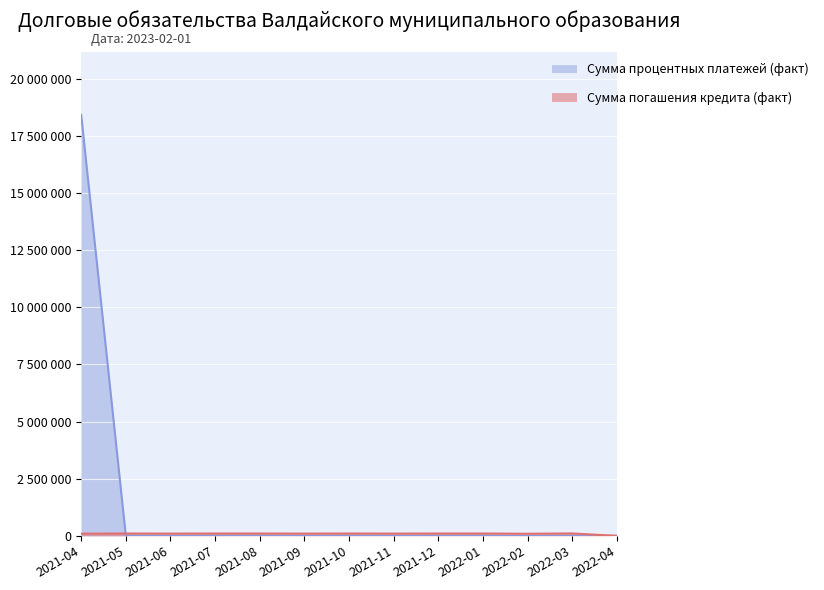

How many values in the Сумма погашения кредита (факт) series exceed 0?

1